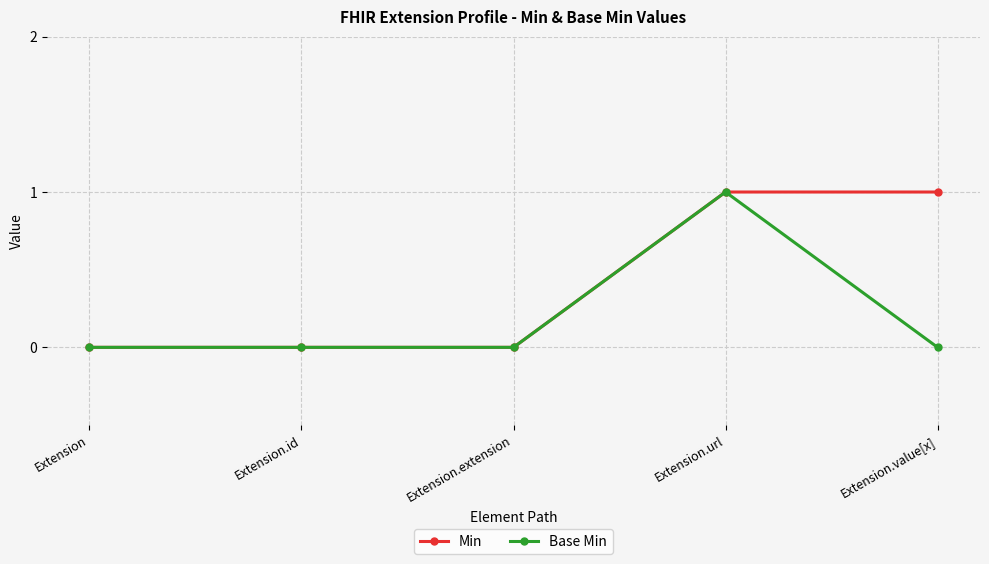

How many distinct data groups are displayed?

2